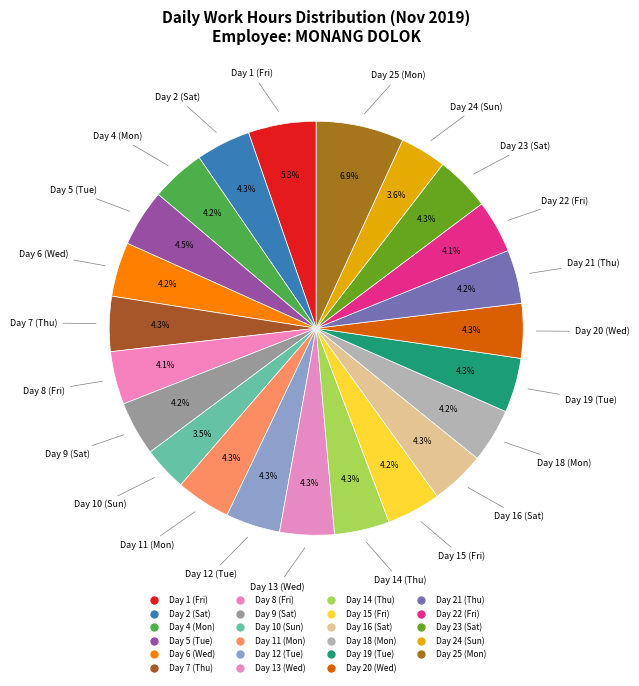

Which has a higher value, Day 18 (Mon) or Day 13 (Wed)?

Day 13 (Wed)